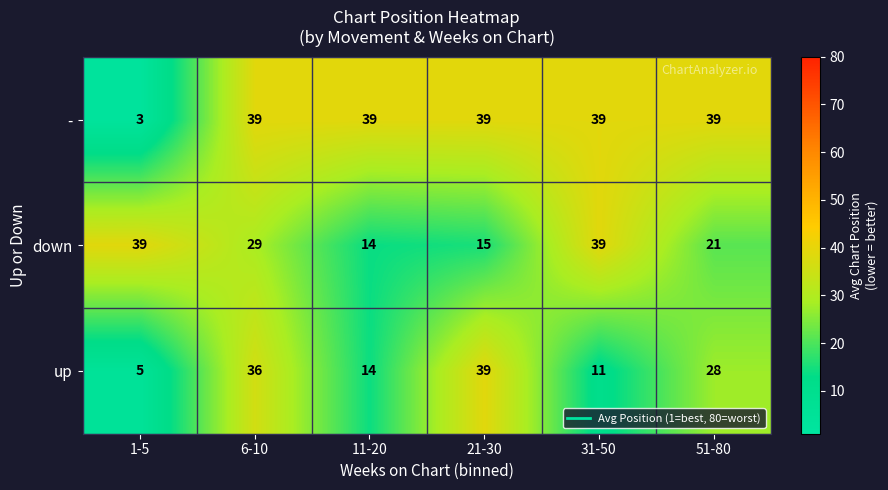

The up series shows 36 at 6-10. True or false?

True